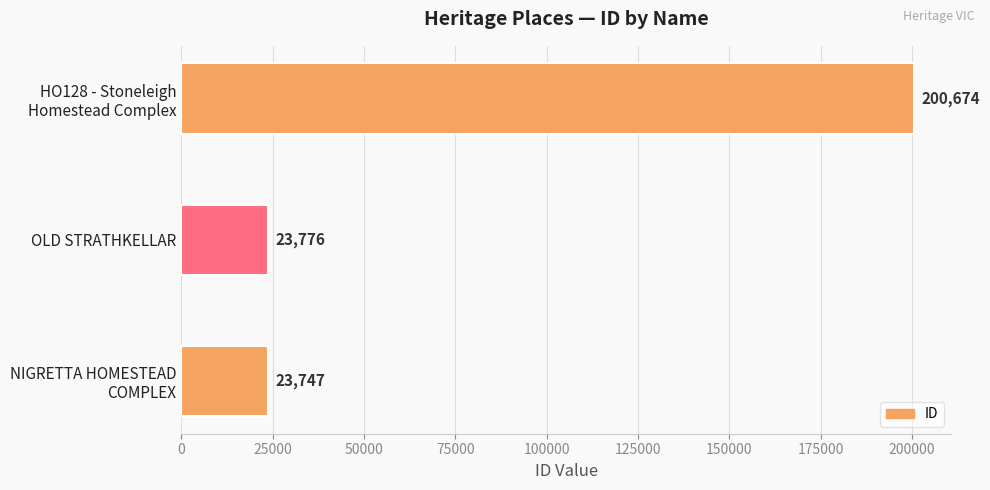

Where is the data nearest to the value 112210?

OLD STRATHKELLAR